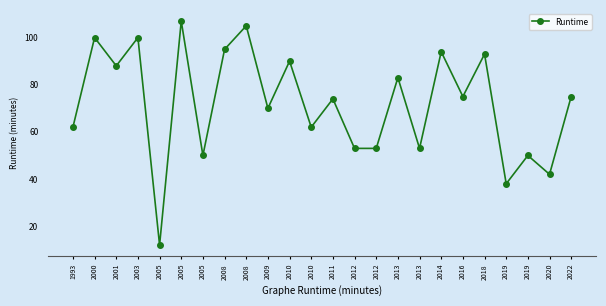

What is the difference between the values at 2005 and 2019?

57